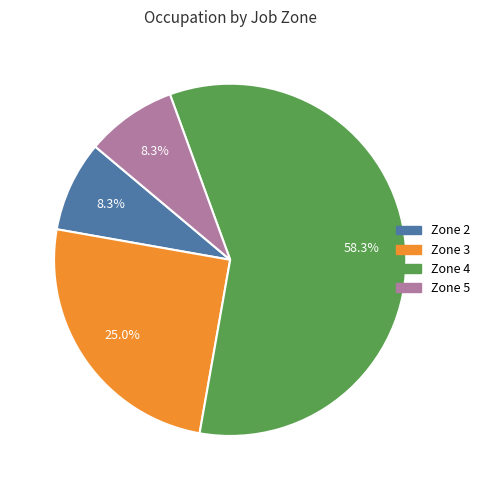

What is the largest slice in the pie chart?

Zone 4